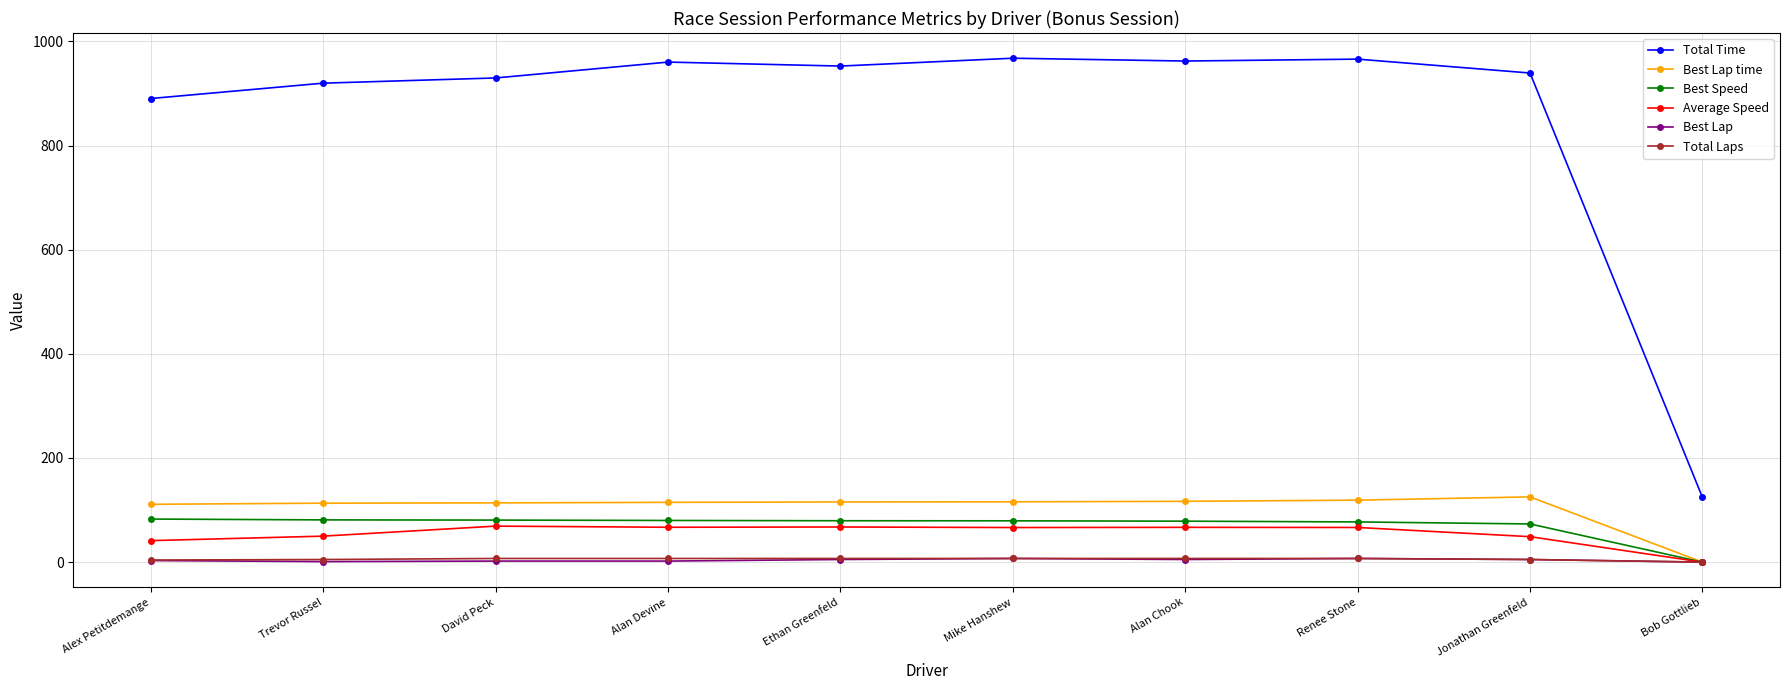

Which series has the largest range (max minus min)?

Total Time